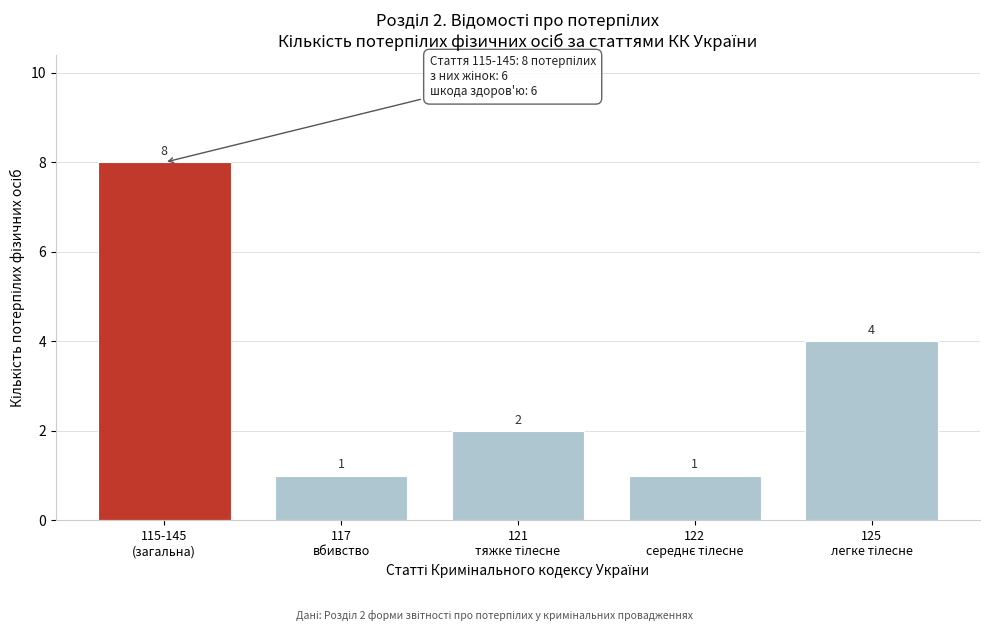

Reading left to right, extract all data points from this chart.

8	1	2	1	4